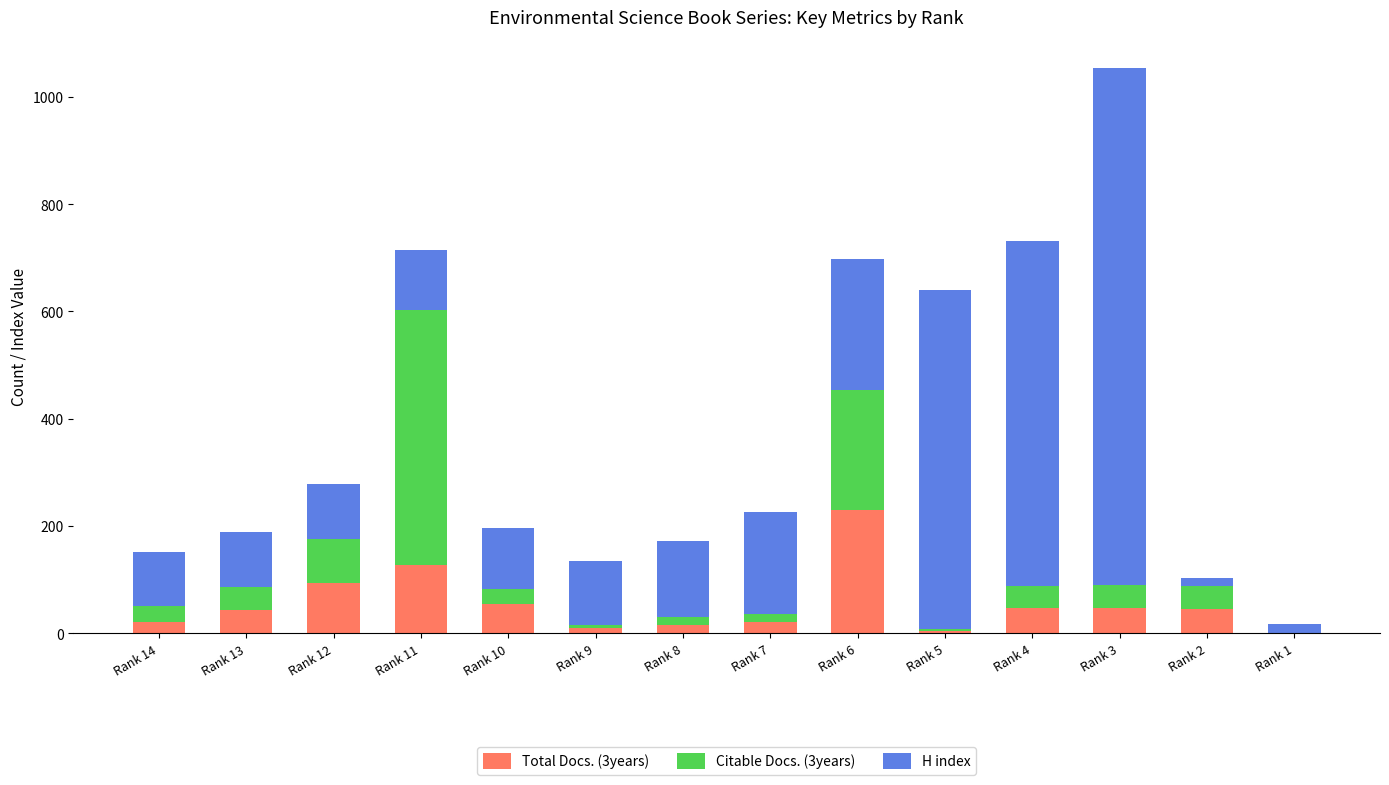

Count the number of categories in the chart.

14